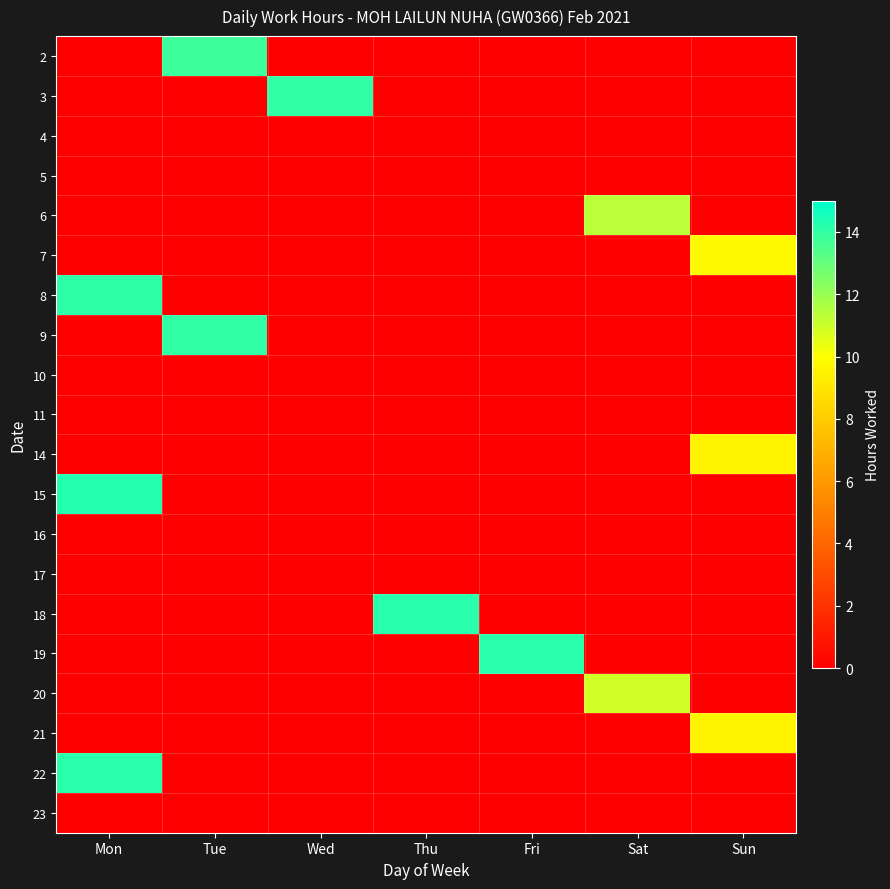

Reading right to left, what are all the values shown in this chart?

2: Sun=0.0	Sat=0.0	Fri=0.0	Thu=0.0	Wed=0.0	Tue=13.8	Mon=0.0
3: Sun=0.0	Sat=0.0	Fri=0.0	Thu=0.0	Wed=14.0	Tue=0.0	Mon=0.0
4: Sun=0.0	Sat=0.0	Fri=0.0	Thu=0.0	Wed=0.0	Tue=0.0	Mon=0.0
5: Sun=0.0	Sat=0.0	Fri=0.0	Thu=0.0	Wed=0.0	Tue=0.0	Mon=0.0
6: Sun=0.0	Sat=11.4	Fri=0.0	Thu=0.0	Wed=0.0	Tue=0.0	Mon=0.0
7: Sun=9.8	Sat=0.0	Fri=0.0	Thu=0.0	Wed=0.0	Tue=0.0	Mon=0.0
8: Sun=0.0	Sat=0.0	Fri=0.0	Thu=0.0	Wed=0.0	Tue=0.0	Mon=14.1
9: Sun=0.0	Sat=0.0	Fri=0.0	Thu=0.0	Wed=0.0	Tue=14.0	Mon=0.0
10: Sun=0.0	Sat=0.0	Fri=0.0	Thu=0.0	Wed=0.0	Tue=0.0	Mon=0.0
11: Sun=0.0	Sat=0.0	Fri=0.0	Thu=0.0	Wed=0.0	Tue=0.0	Mon=0.0
14: Sun=9.6	Sat=0.0	Fri=0.0	Thu=0.0	Wed=0.0	Tue=0.0	Mon=0.0
15: Sun=0.0	Sat=0.0	Fri=0.0	Thu=0.0	Wed=0.0	Tue=0.0	Mon=14.3
16: Sun=0.0	Sat=0.0	Fri=0.0	Thu=0.0	Wed=0.0	Tue=0.0	Mon=0.0
17: Sun=0.0	Sat=0.0	Fri=0.0	Thu=0.0	Wed=0.0	Tue=0.0	Mon=0.0
18: Sun=0.0	Sat=0.0	Fri=0.0	Thu=14.2	Wed=0.0	Tue=0.0	Mon=0.0
19: Sun=0.0	Sat=0.0	Fri=14.1	Thu=0.0	Wed=0.0	Tue=0.0	Mon=0.0
20: Sun=0.0	Sat=10.9	Fri=0.0	Thu=0.0	Wed=0.0	Tue=0.0	Mon=0.0
21: Sun=9.6	Sat=0.0	Fri=0.0	Thu=0.0	Wed=0.0	Tue=0.0	Mon=0.0
22: Sun=0.0	Sat=0.0	Fri=0.0	Thu=0.0	Wed=0.0	Tue=0.0	Mon=14.1
23: Sun=0.0	Sat=0.0	Fri=0.0	Thu=0.0	Wed=0.0	Tue=0.0	Mon=0.0